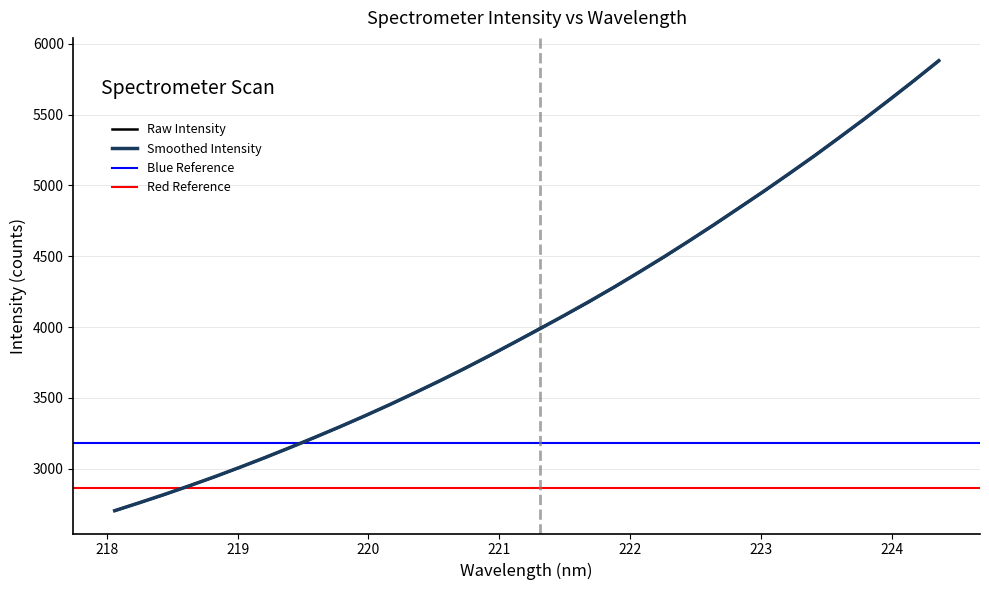

What is the value of the 27th point from the left?

4959.7